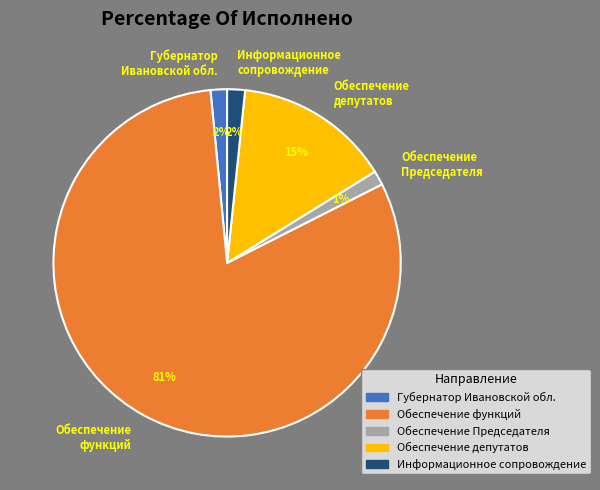

Count the number of slices in the pie.

5